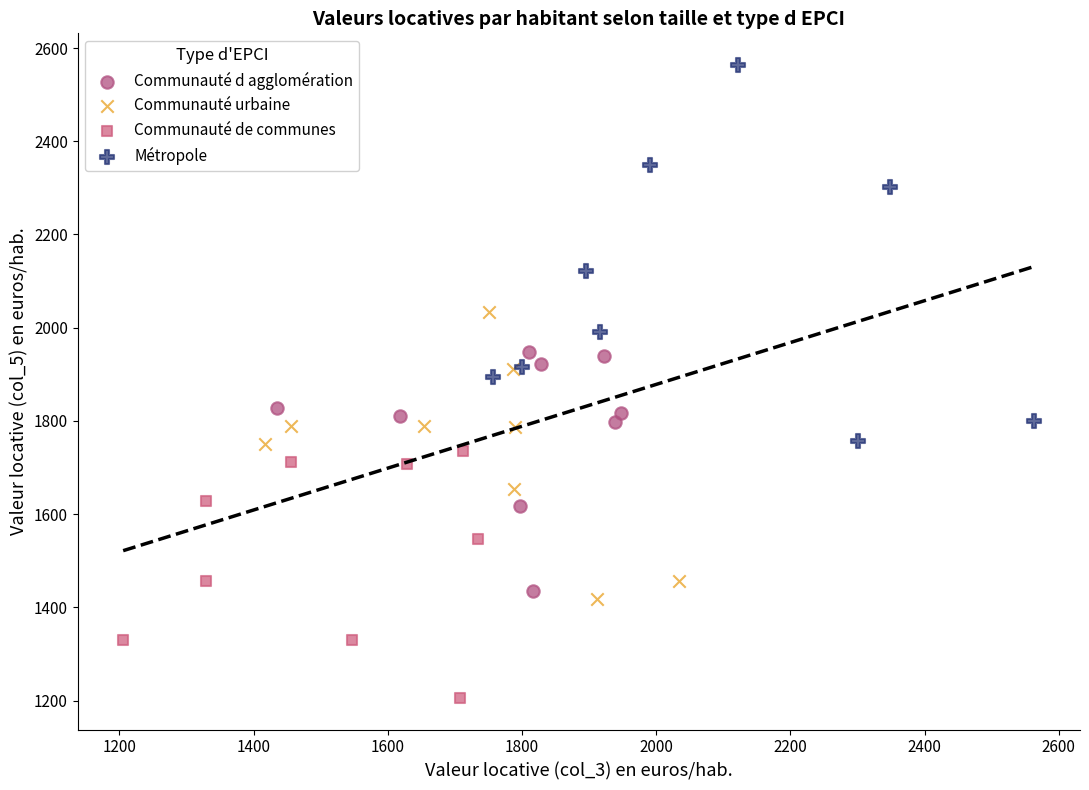

Which series contains the highest Y value?

Métropole